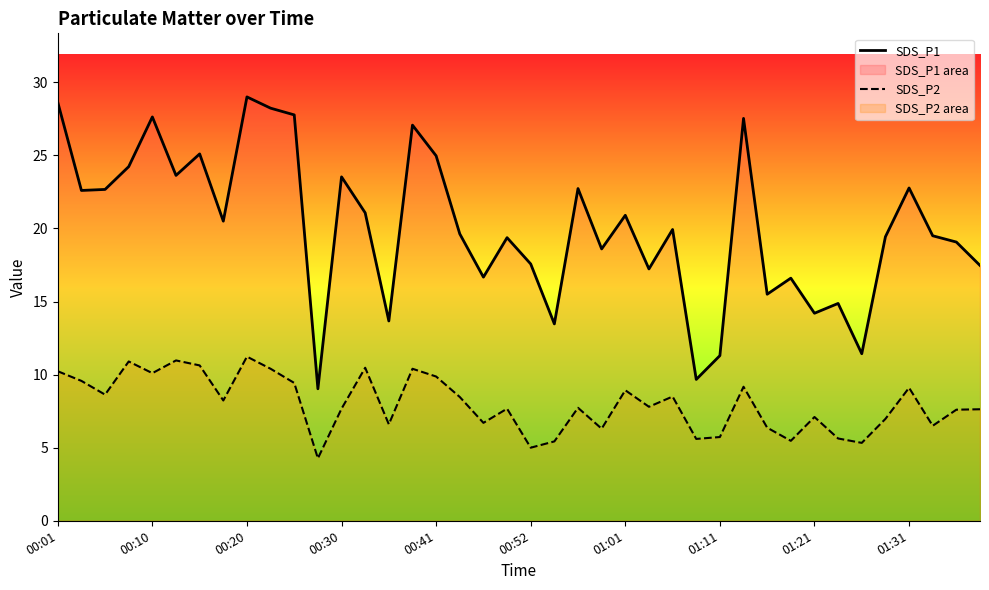

What is the lowest value of the SDS_P1 series?

9.0